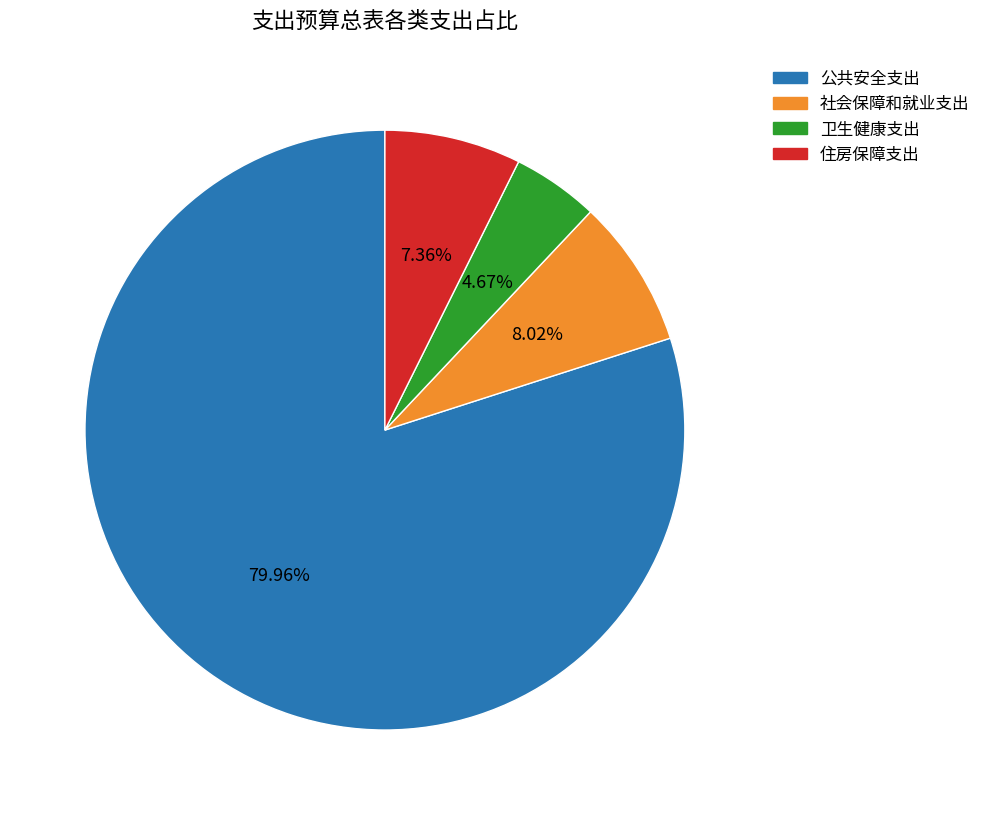

Which category has the biggest portion of the pie?

公共安全支出